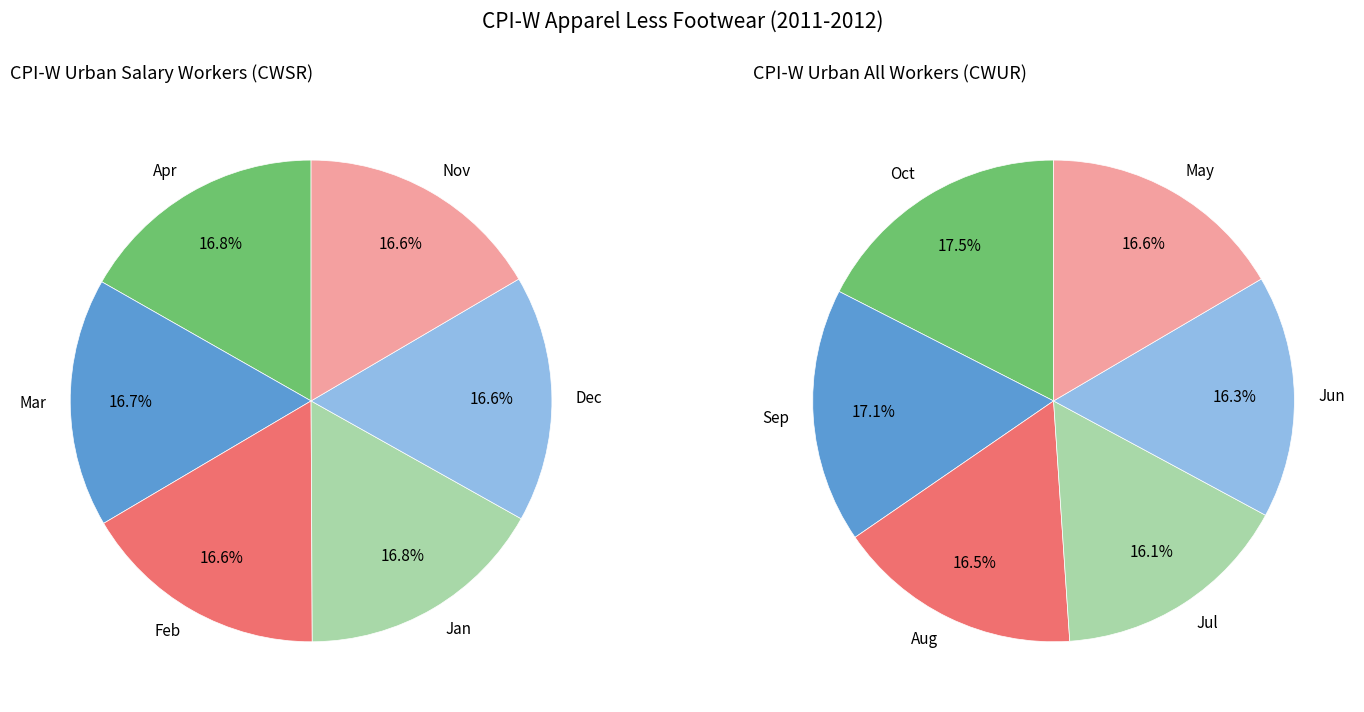

Between Mar and Sep, which series saw the biggest shift?

CWUR0000SA311